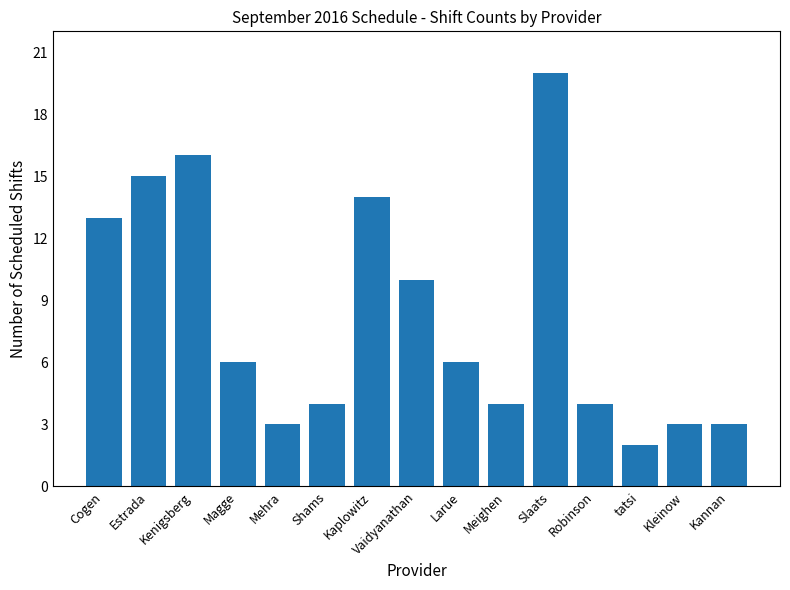

What is the difference between the values at Vaidyanathan and Mehra?

7